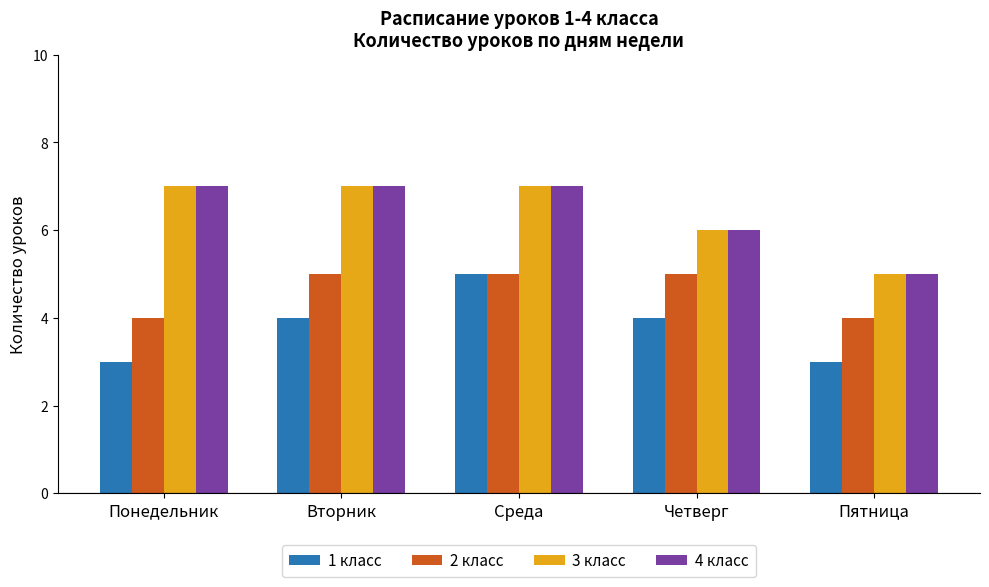

What is the sum of the 2 класс values at Понедельник and Пятница?

8